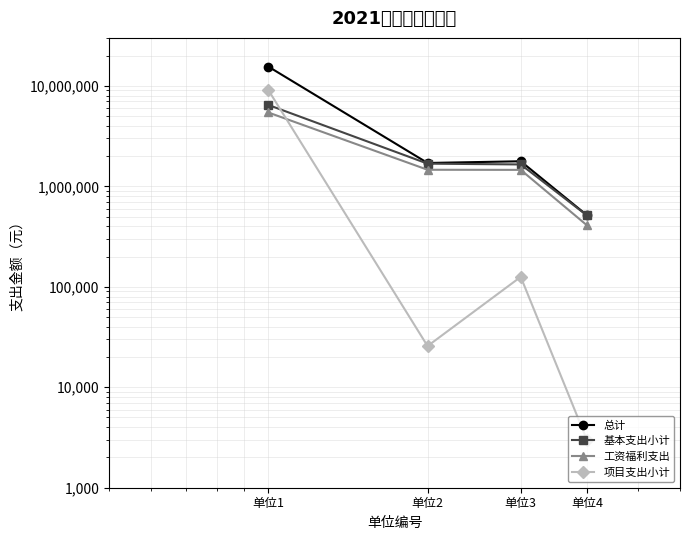

Reading left to right, transcribe all the data shown in this chart.

总计: 单位1=15541972	单位2=1706249	单位3=1775290	单位4=516545
基本支出小计: 单位1=6453172	单位2=1680549	单位3=1649790	单位4=513545
工资福利支出: 单位1=5428906	单位2=1460881	单位3=1457097	单位4=409936
项目支出小计: 单位1=9088800	单位2=25700	单位3=125500	单位4=3000